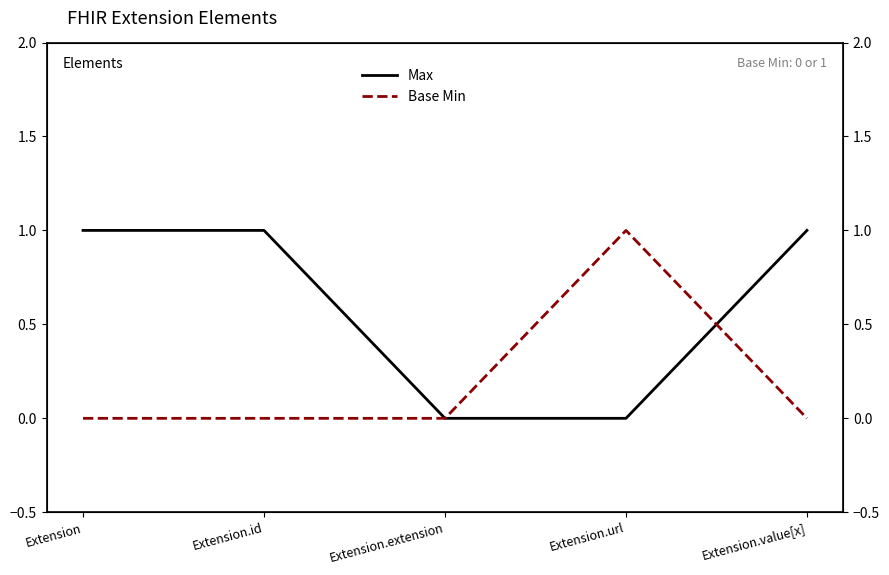

Reading left to right, extract all data points from this chart.

Max: 1	1	0	0	1
Base Min: 0	0	0	1	0